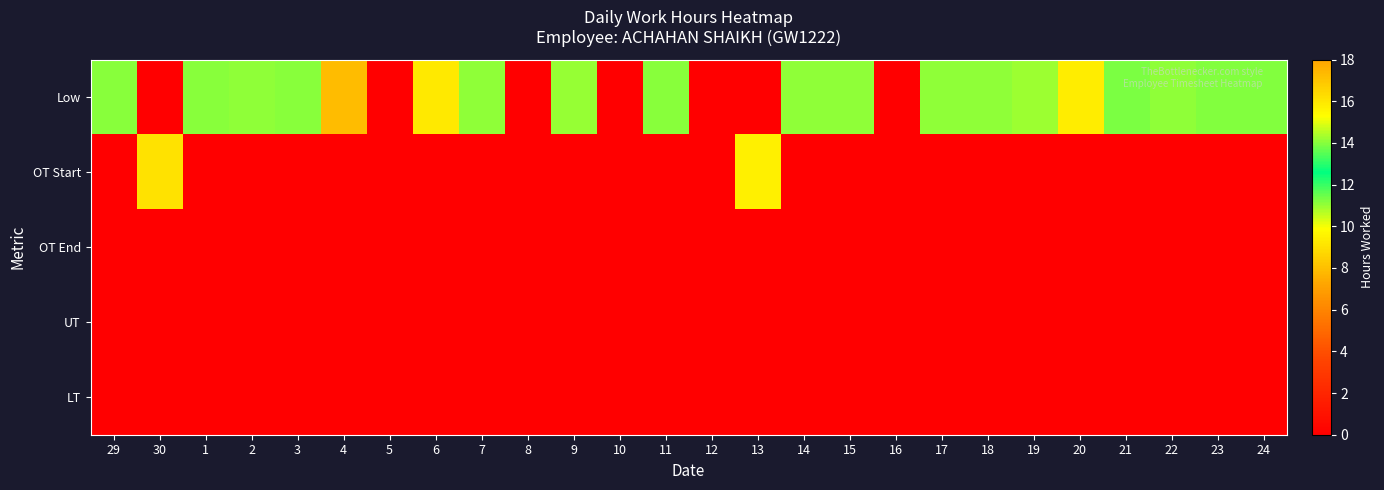

Rank the series at 20 from highest to lowest value.

Low, OT Start, OT End, UT, LT